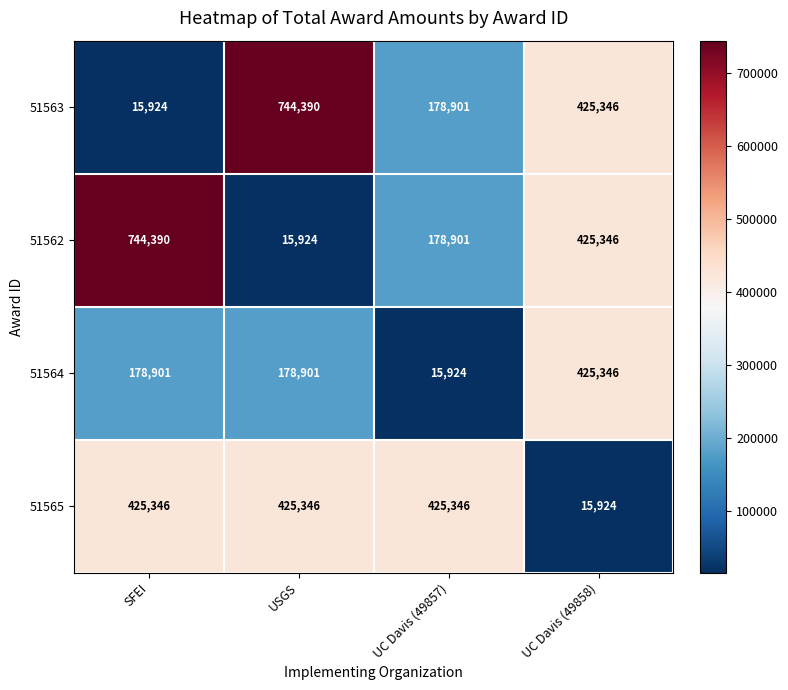

Reading left to right, extract all data points from this chart.

51563: 15924	744390	178901	425346
51562: 744390	15924	178901	425346
51564: 178901	178901	15924	425346
51565: 425346	425346	425346	15924